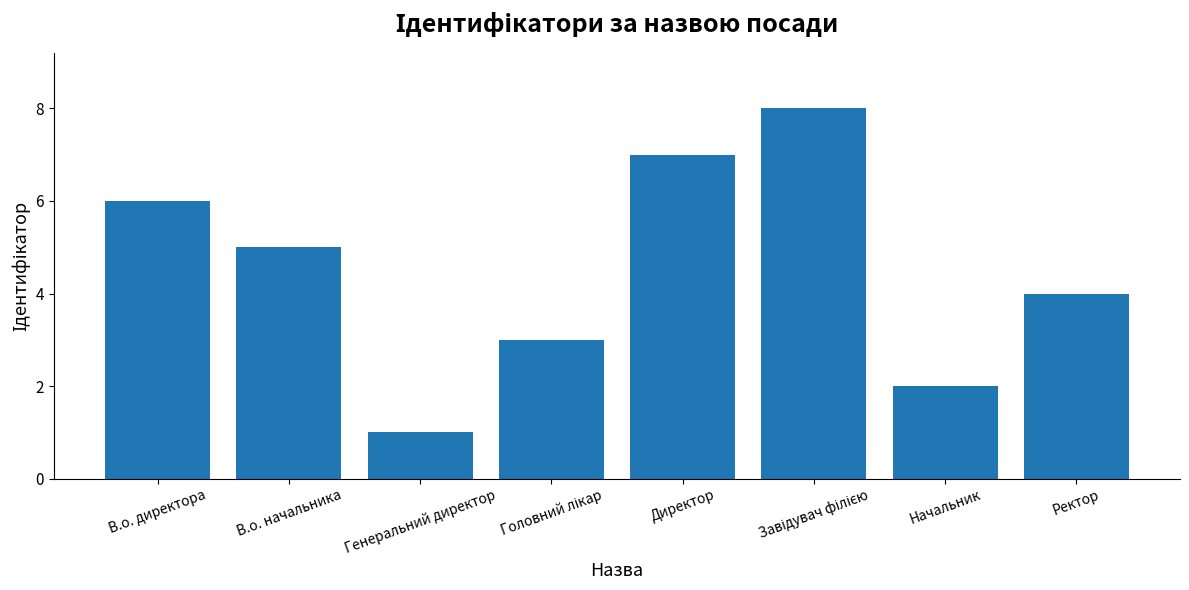

What is the value of the 6th bar from the left?

8